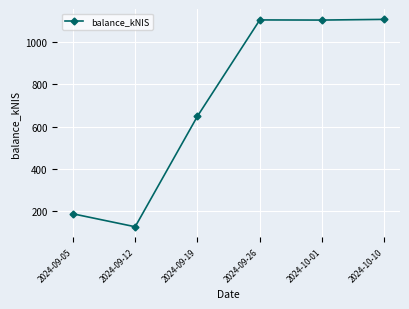

At which category does the data reach its first local valley?

2024-09-12